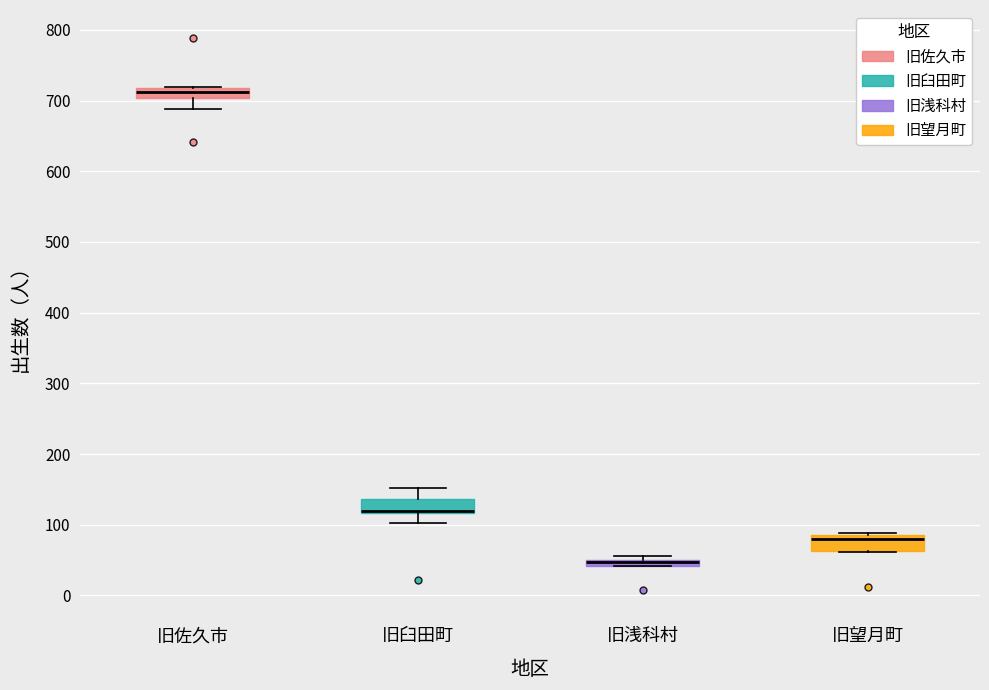

Where is the lower edge of the box for 旧佐久市 on the y-axis? The values are not printed on the chart, so give them approximately, as read against the axis.

700